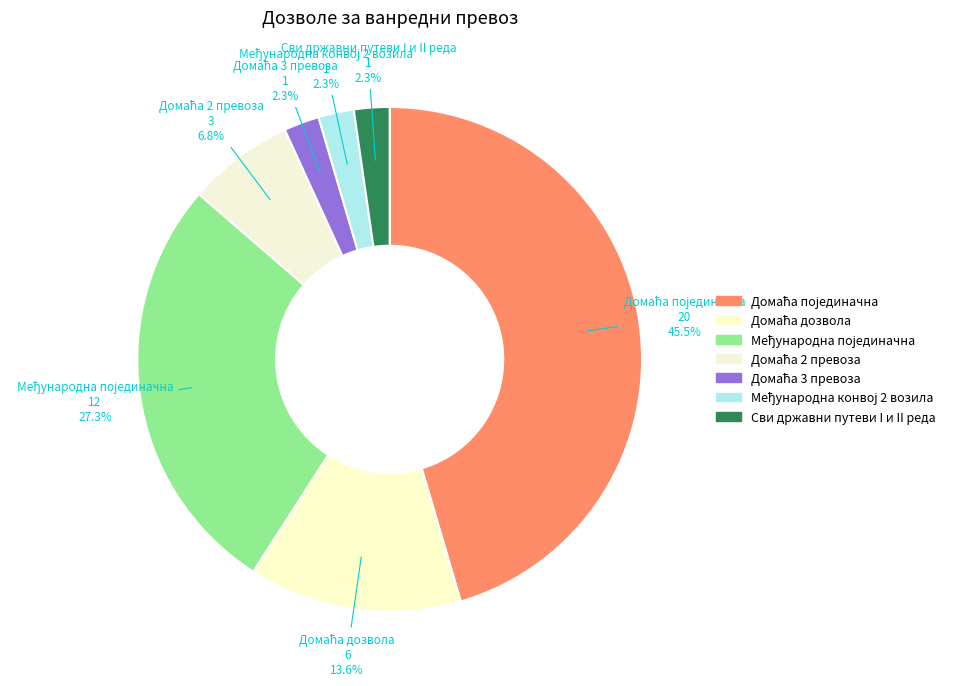

True or false: Сви државни путеви I и II реда accounts for 2% of the total.

True